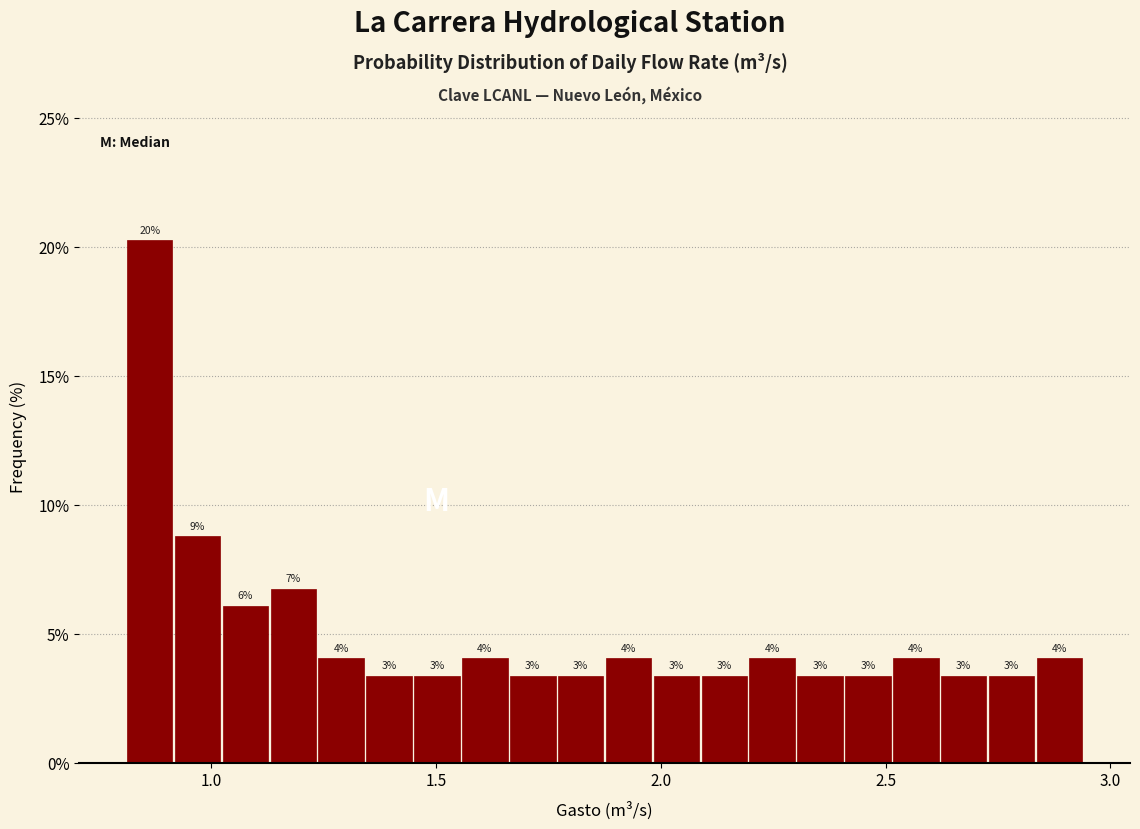

Read against the x-axis, roughly where is the centre of the tallest bar?

0.85